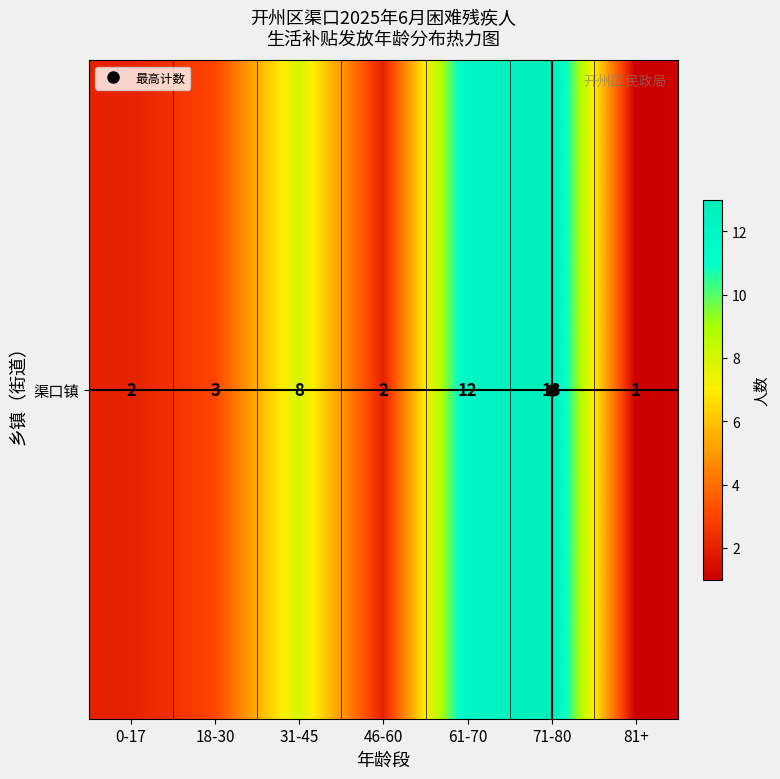

Reading left to right, extract all data points from this chart.

0-17=2	18-30=3	31-45=8	46-60=2	61-70=12	71-80=13	81+=1